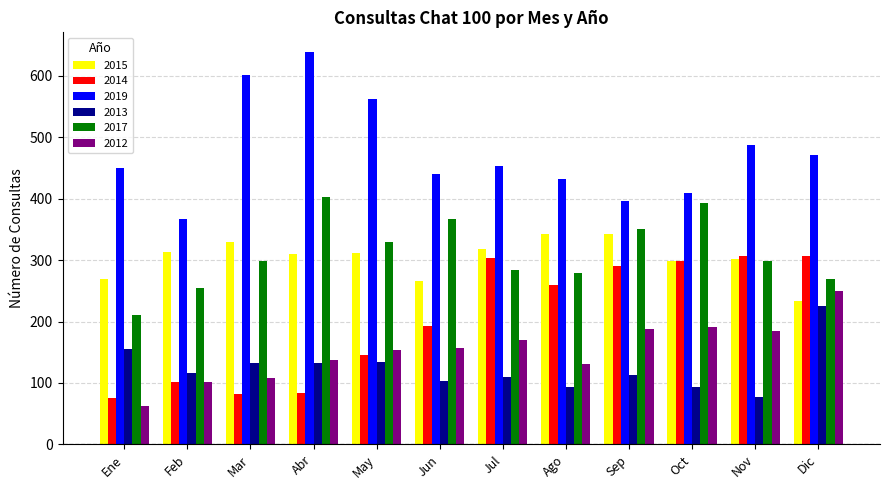

What is the sum of all 2014 values?

2445